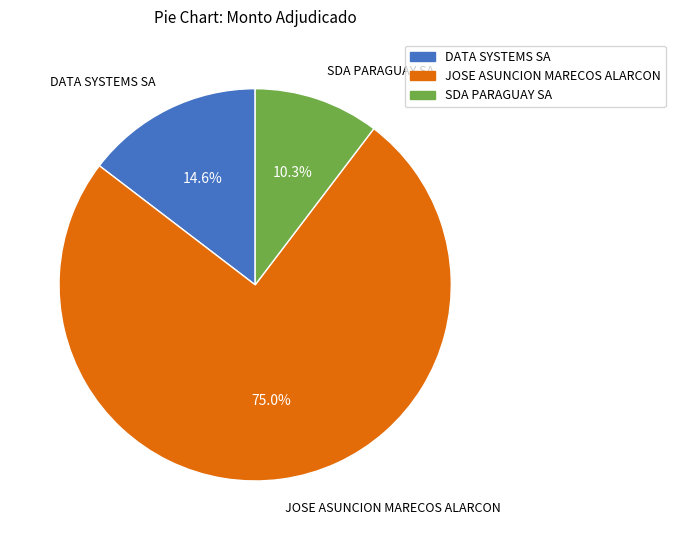

Between DATA SYSTEMS SA and SDA PARAGUAY SA, which is larger?

DATA SYSTEMS SA